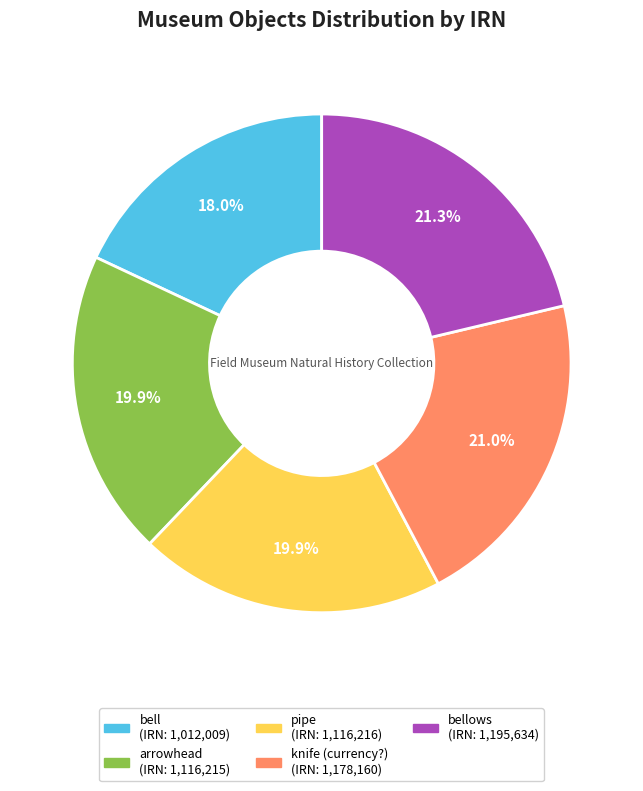

Is there a majority slice in this chart?

No